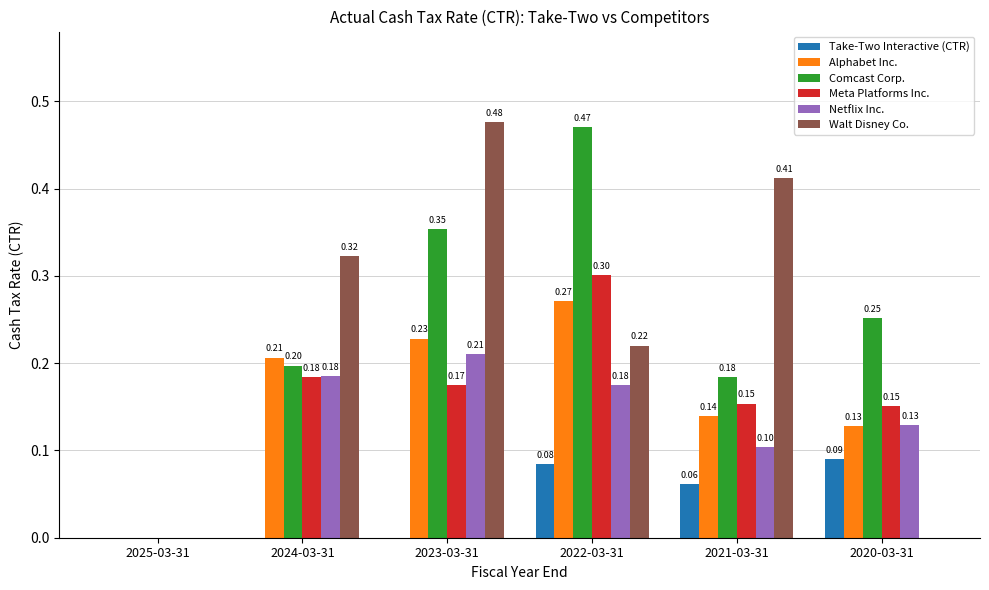

Which series has the largest total across all categories?

Comcast Corp.